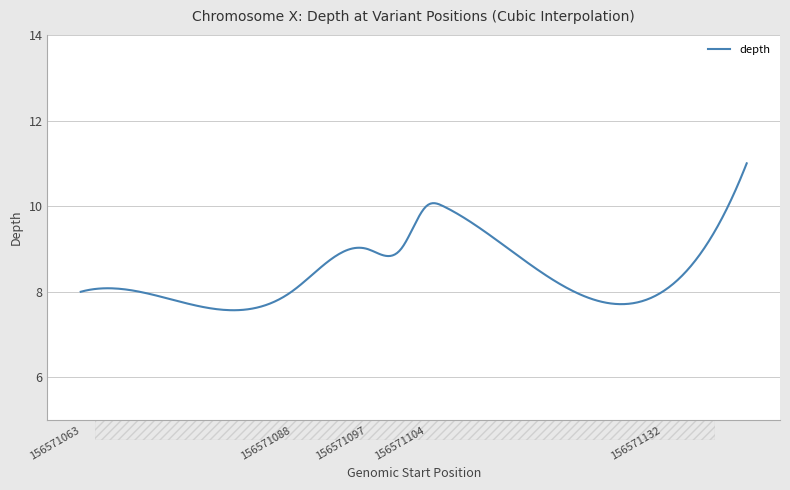

Count the values in the range 8 to 10.

9